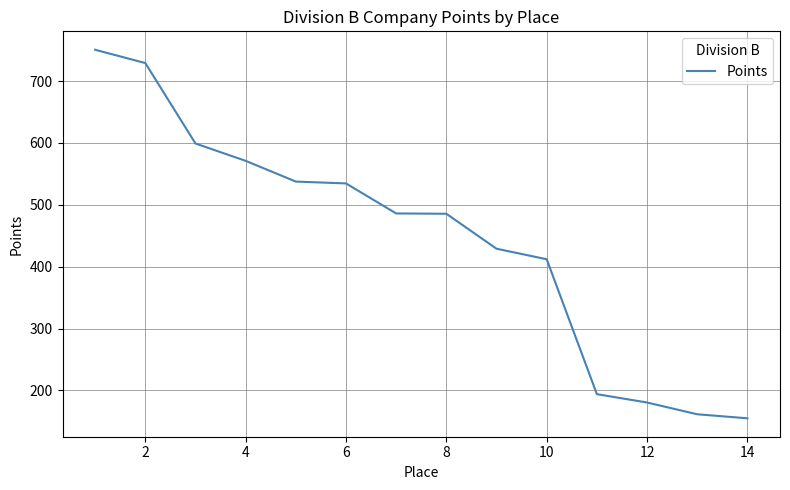

What is the smallest value displayed?

155.0